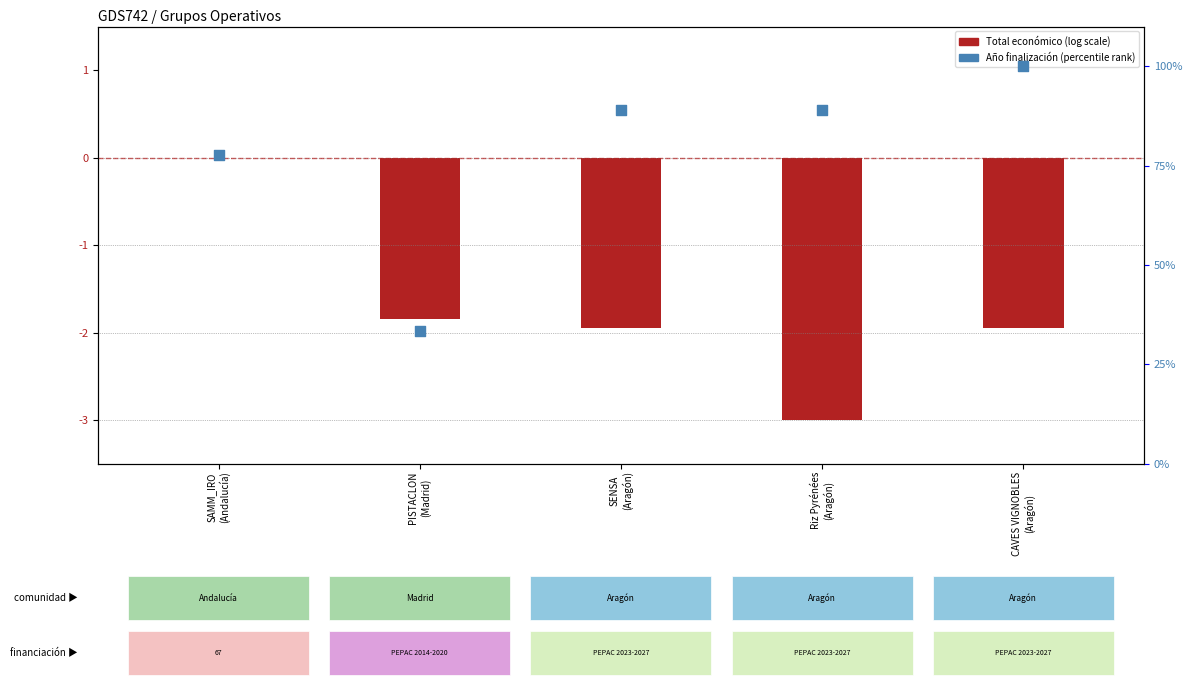

Which series reaches the minimum Y coordinate?

Total económico (normalized)